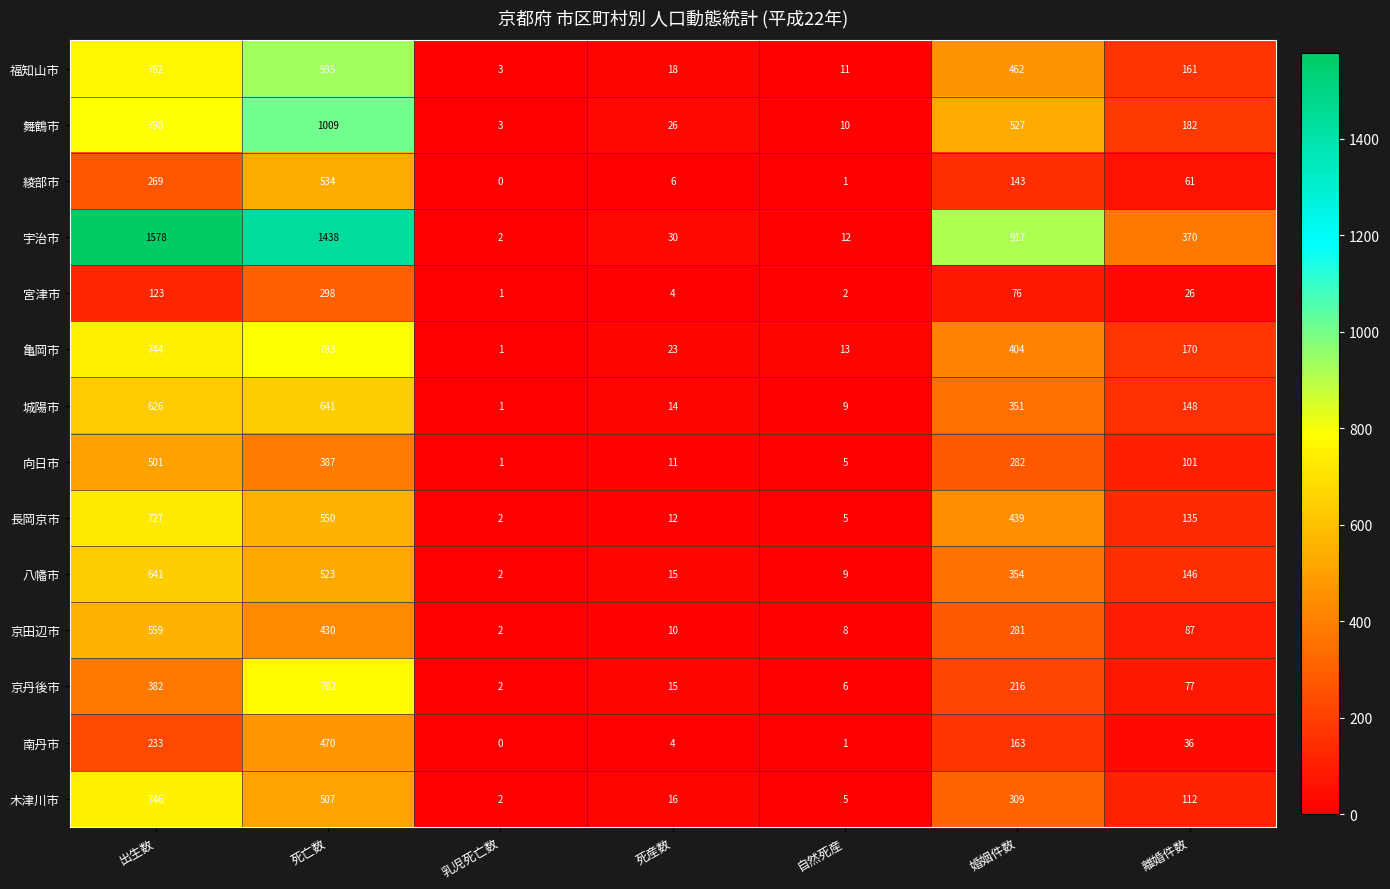

At which category is the sum across all series the highest?

死亡数